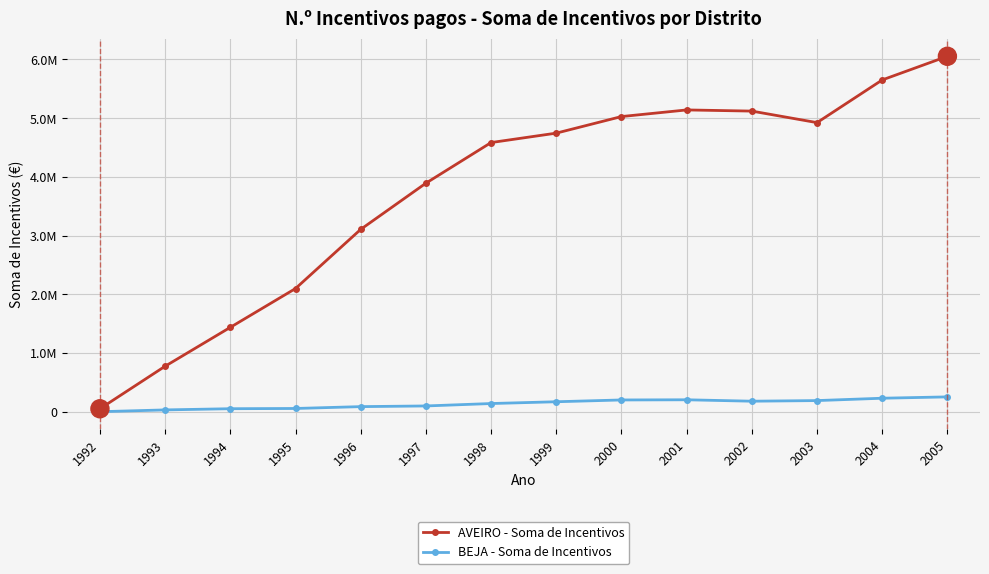

The value of BEJA - Soma de Incentivos at 2004 is 231992.7. True or false?

True